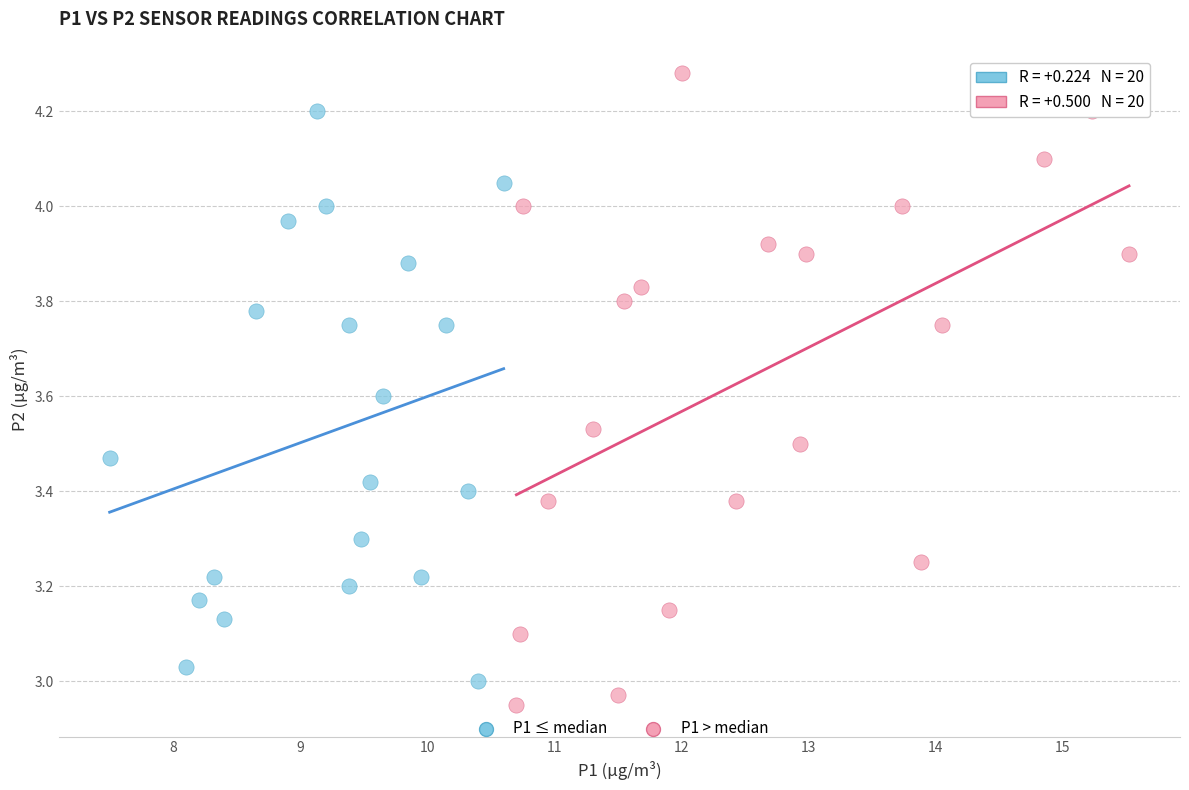

Which series reaches the maximum Y coordinate?

P1 > median